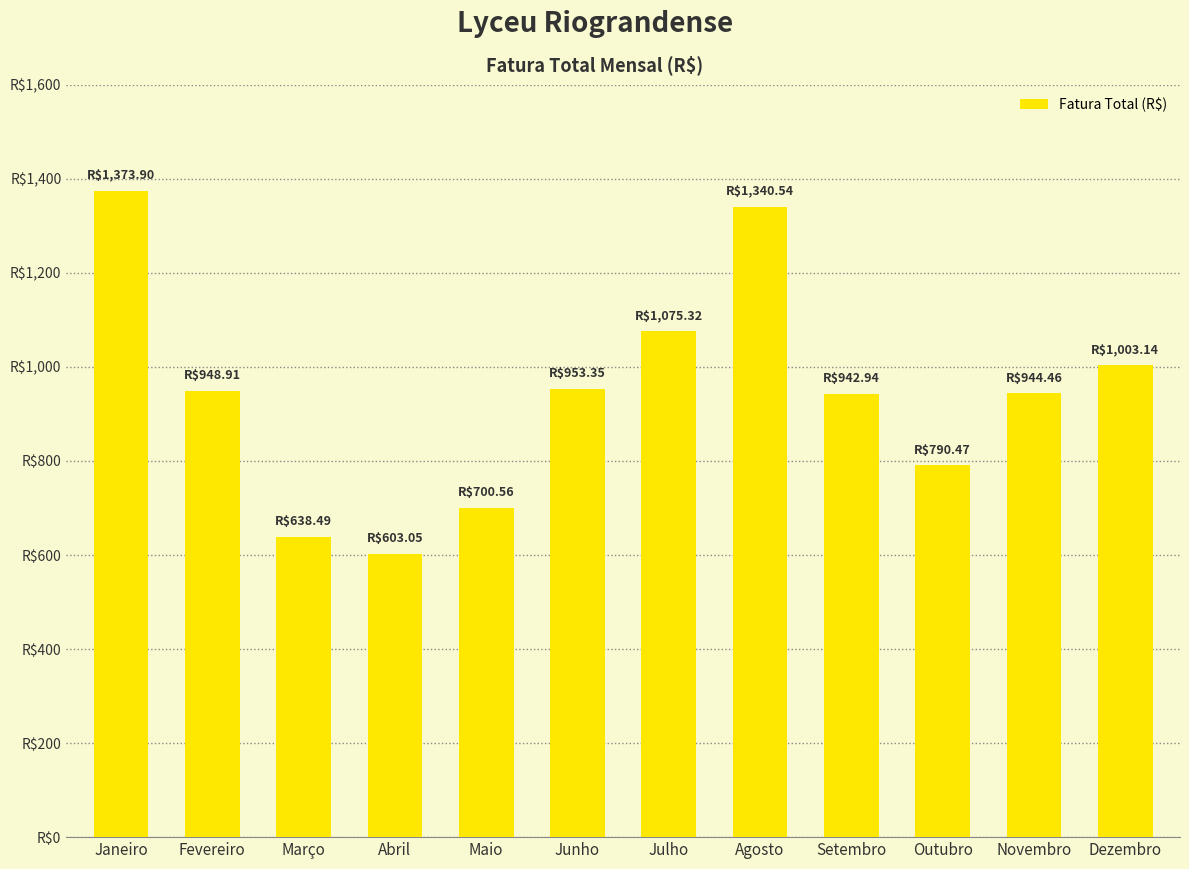

The chart shows a value of 1309.4 at Setembro. True or false?

False